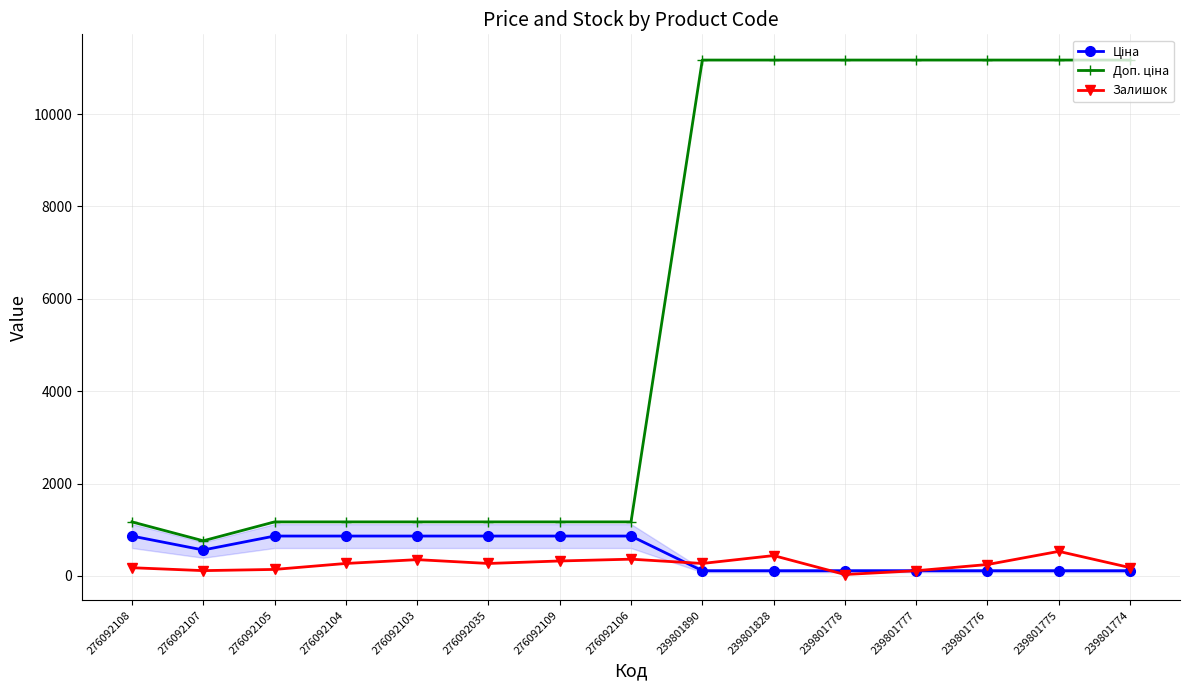

The Залишок series shows 269.0 at 276092035. True or false?

True